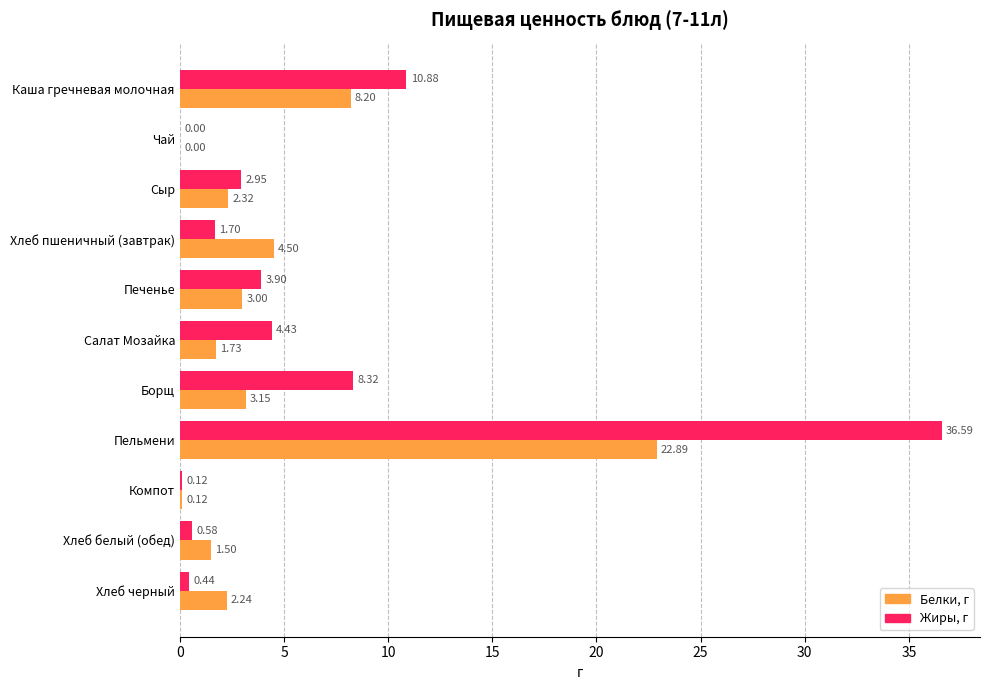

Which series has the largest total across all categories?

Жиры, г